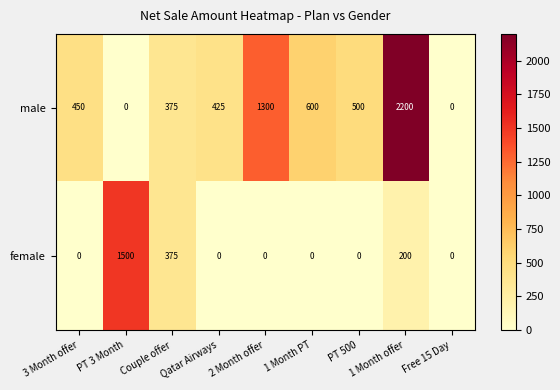

What is the difference between the maximum and second lowest values in the female series?

1500